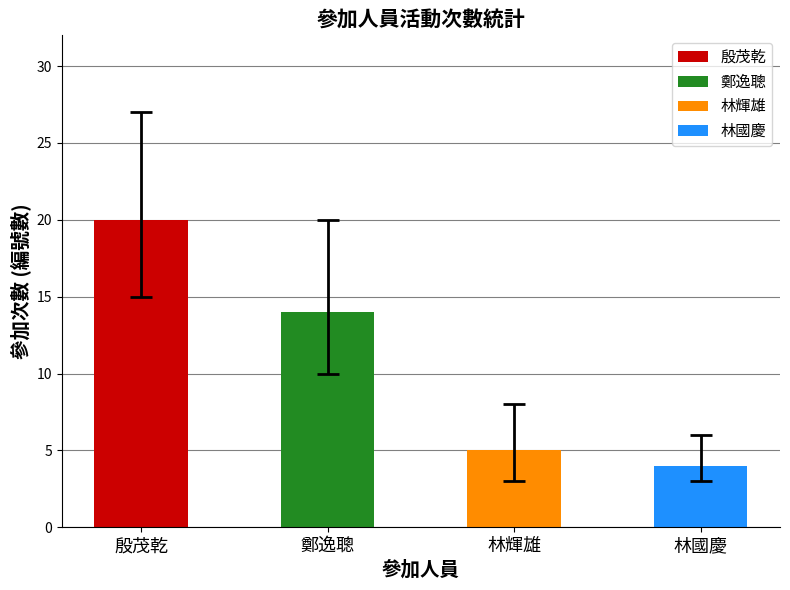

Rank the categories by value from highest to lowest.

殷茂乾, 鄭逸聰, 林輝雄, 林國慶